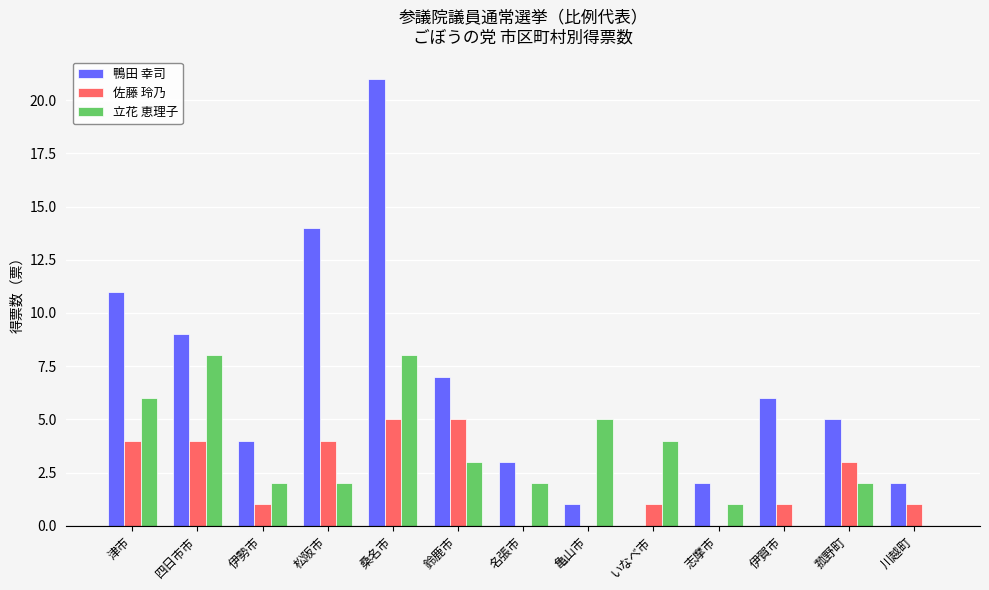

At which category is the sum across all series the highest?

桑名市